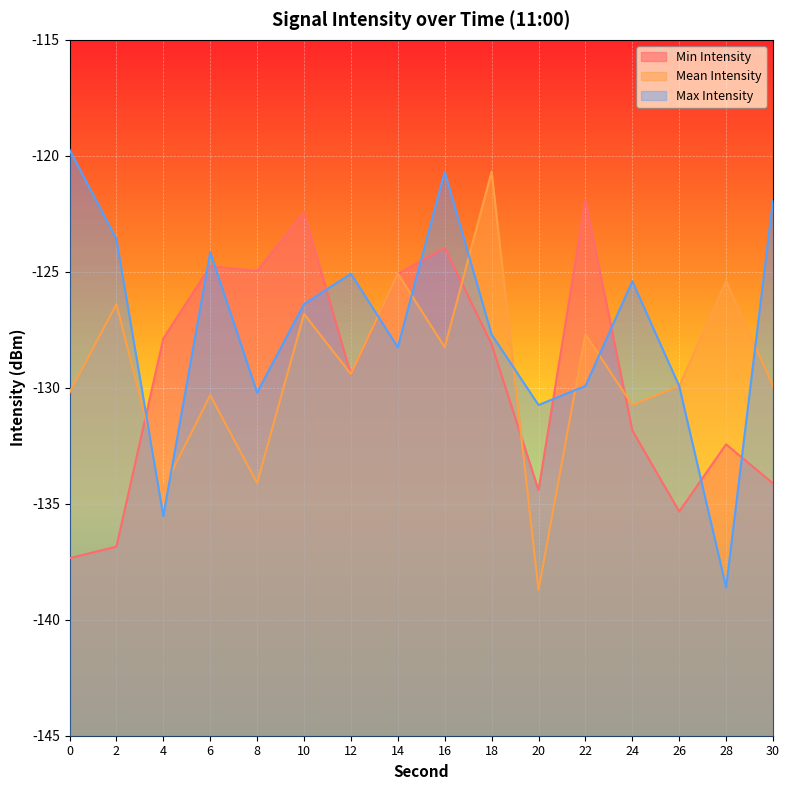

What is the total value across all series at 22?

-379.5